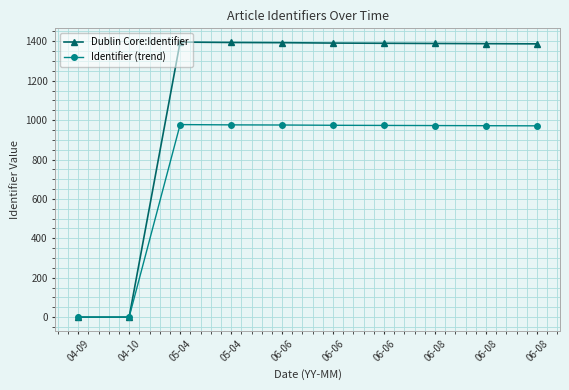

What are all the series names shown in the legend?

Dublin Core:Identifier, Identifier (trend)